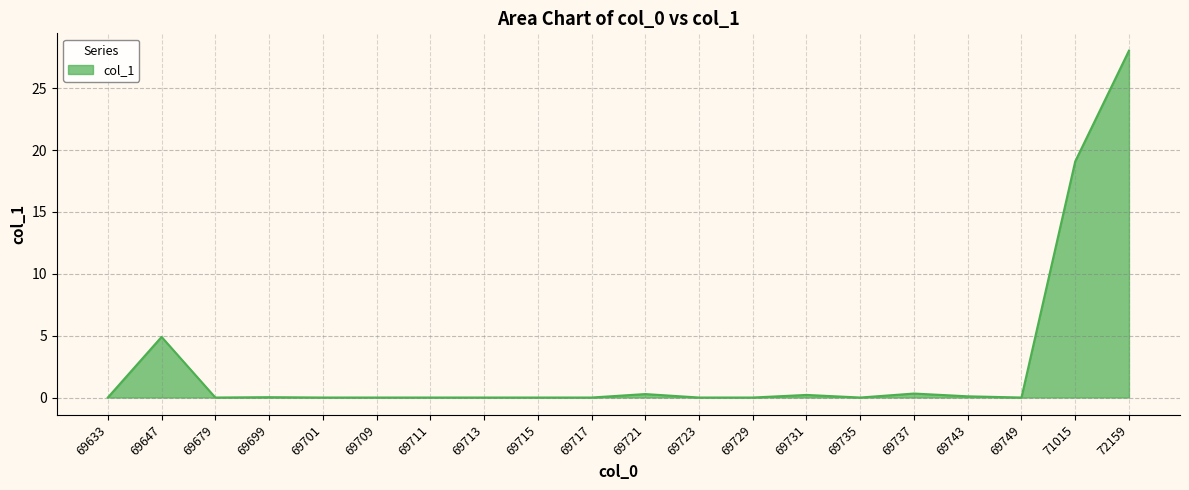

True or false: the data has more than 1 interior local peaks.

True